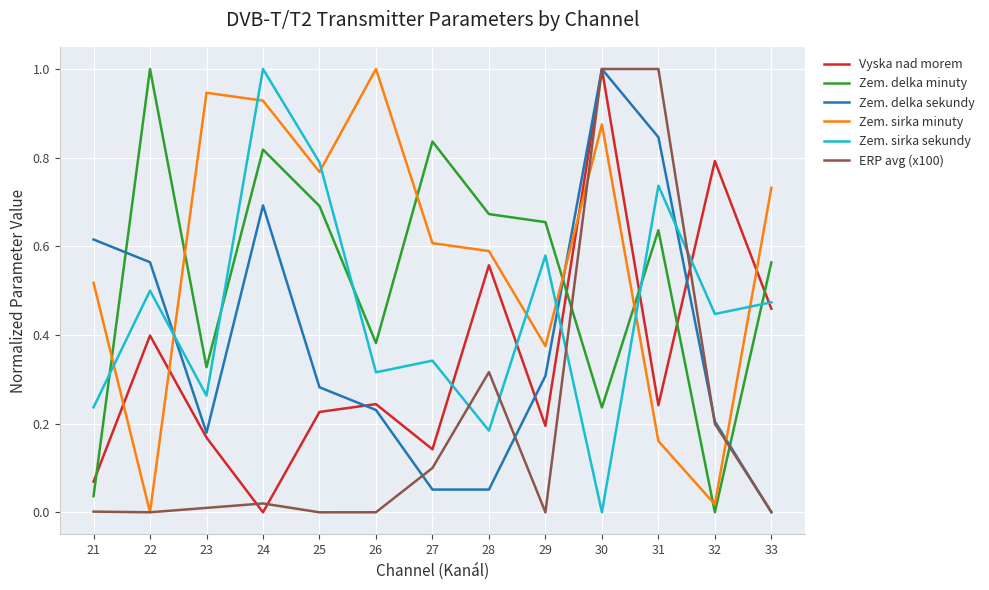

The value of Zem. sirka minuty at 28 is 0.3. True or false?

False